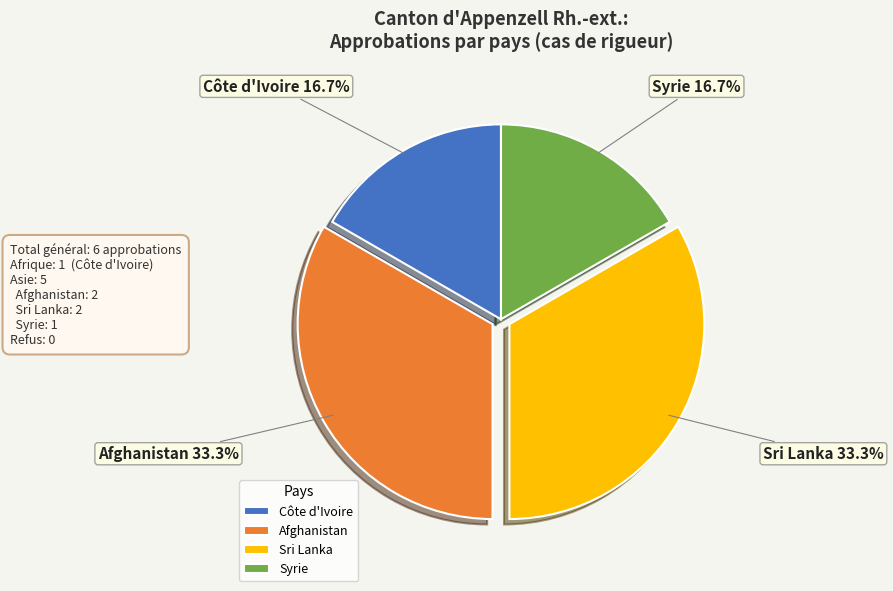

Does Côte d'Ivoire represent more than half of the total?

No